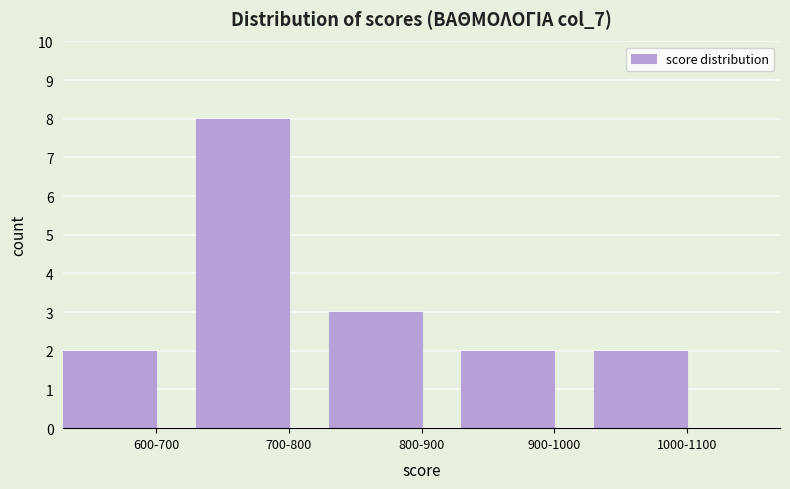

Reading left to right, list all the values displayed in this chart.

2	8	3	2	2